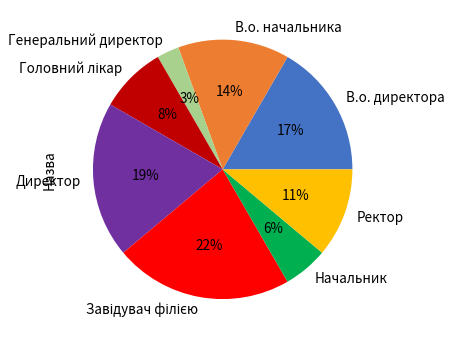

True or false: Директор accounts for 7% of the total.

False